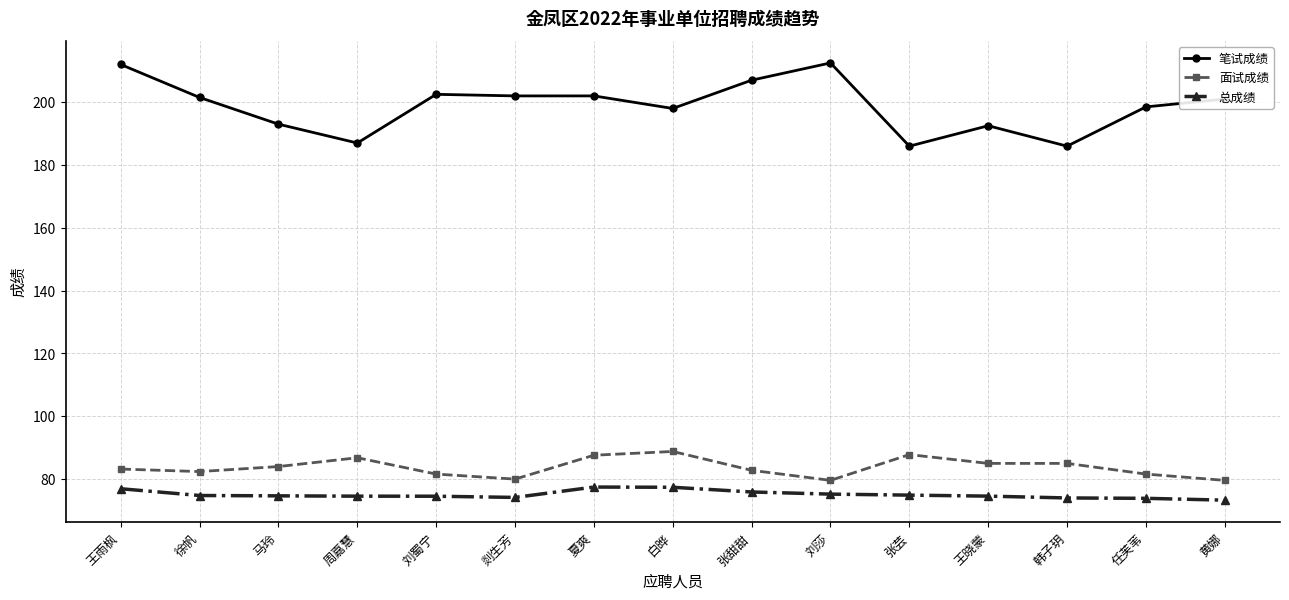

True or false: 笔试成绩 and 面试成绩 intersect in this chart.

False